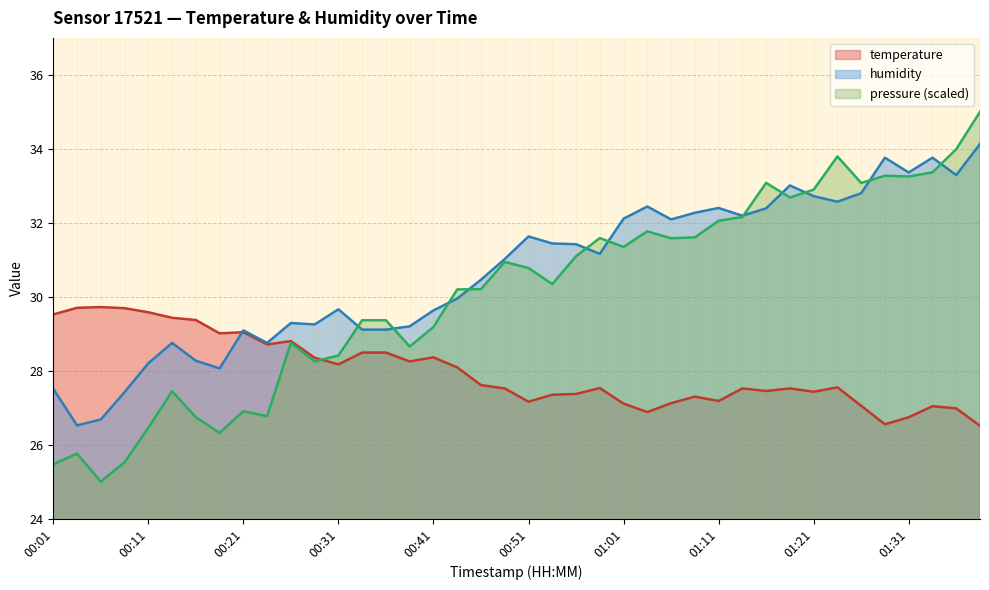

Which has a higher value, 00:26 or 01:06?

00:26